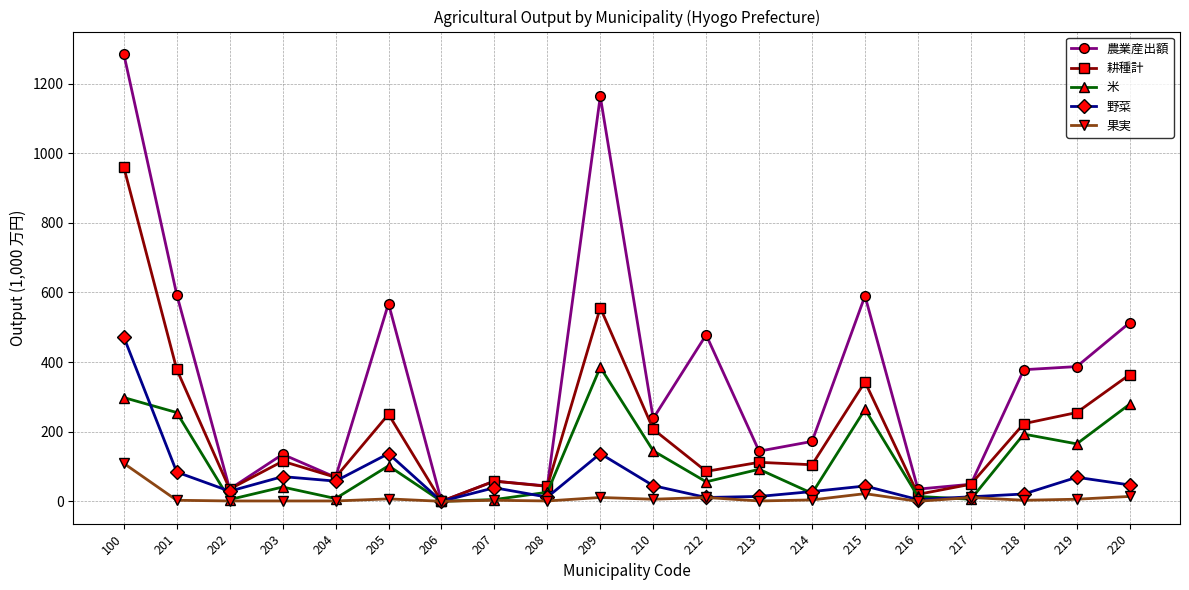

What is the spread (max minus min) of values at 204?

68